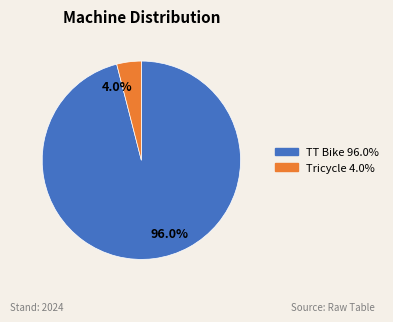

What percentage is the Tricycle slice, to the nearest percent?

4%